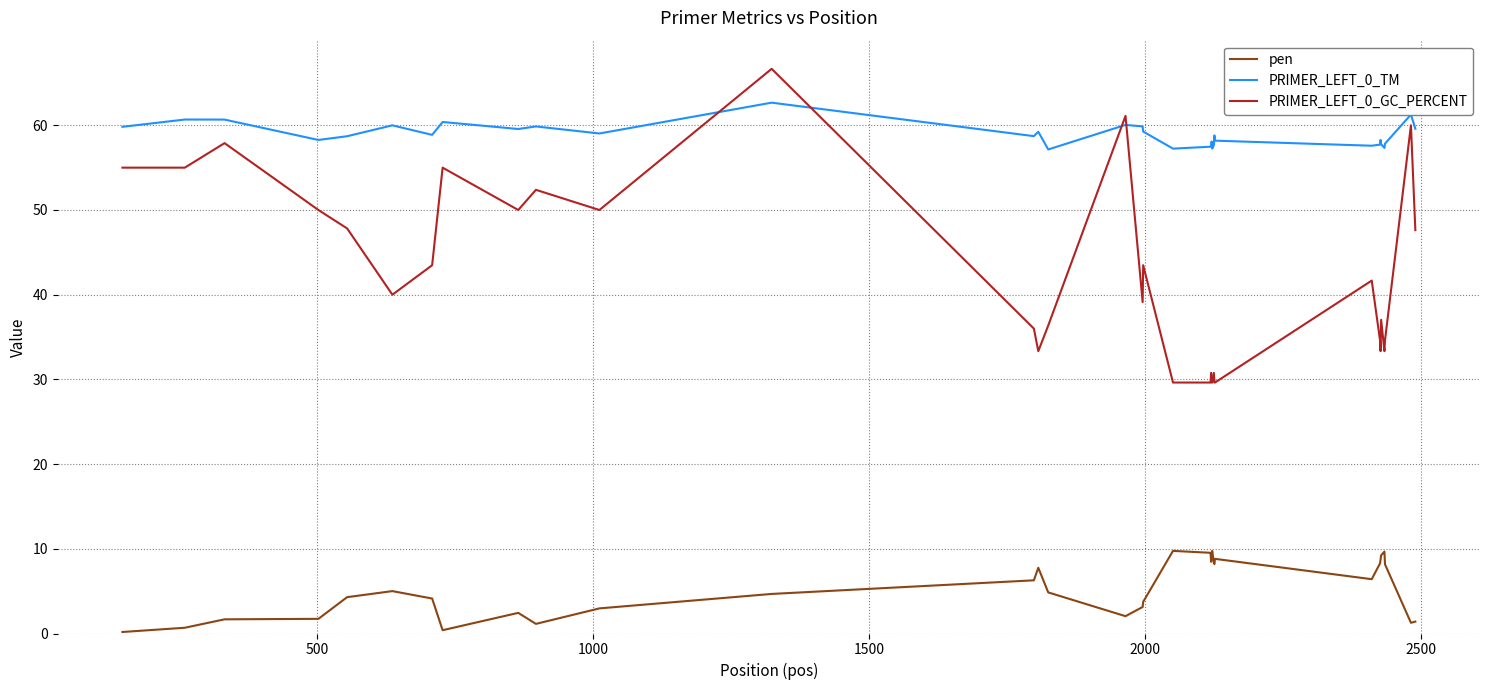

What is the difference between the maximum and minimum values in the pen series?

9.6